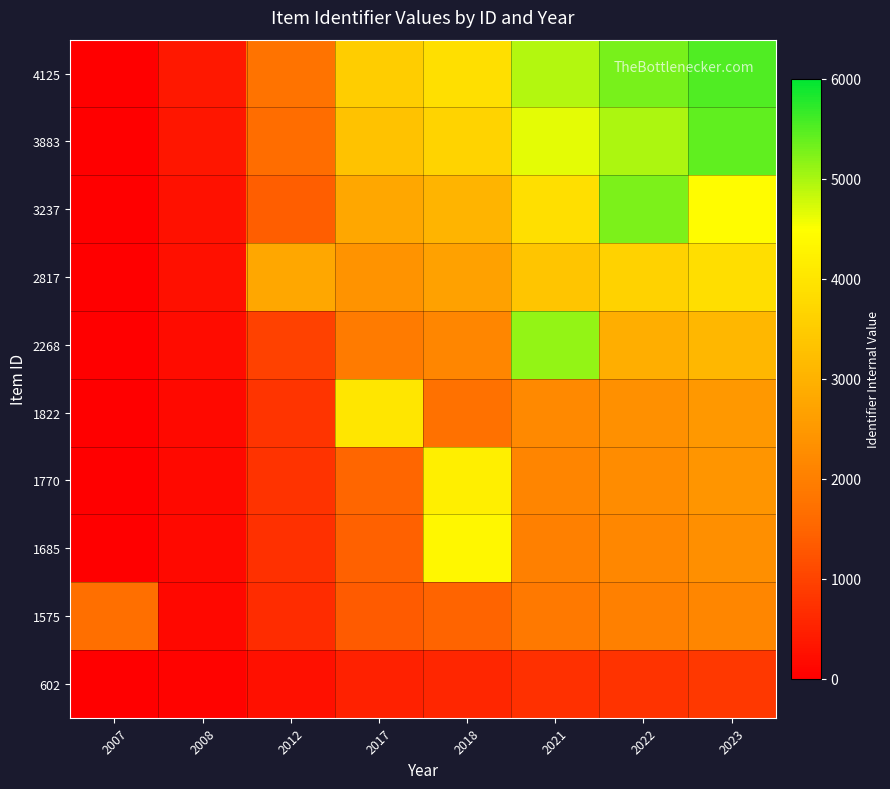

At 2018, list the series in order from smallest to largest.

602, 1575, 1822, 2268, 2817, 3237, 3883, 4125, 1770, 1685